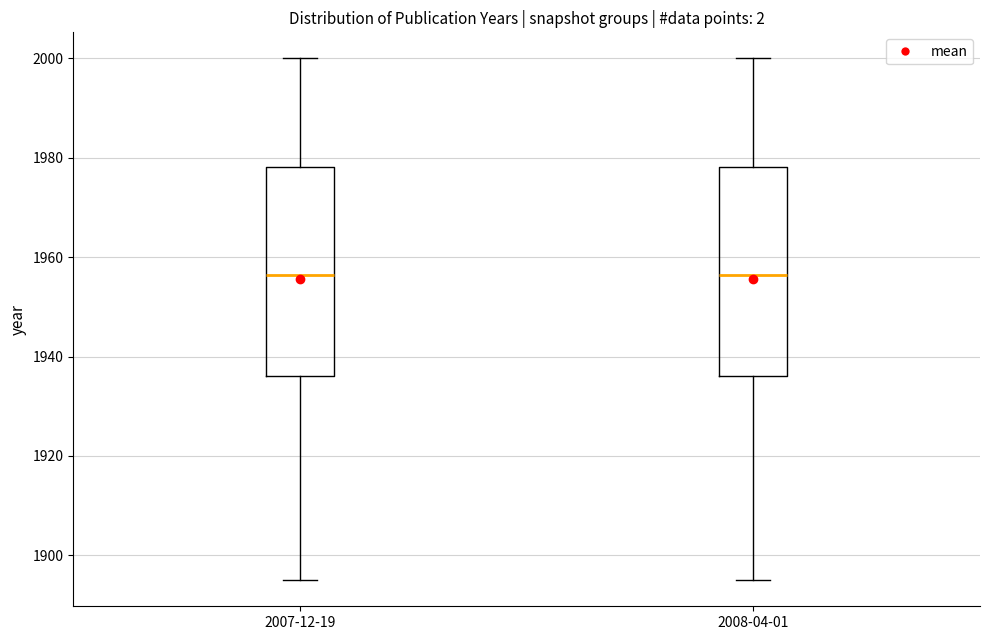

Reading left to right, transcribe this box plot: for each box, give where its median line is, the range the box spans, and where its two whiskers end, as read against the y-axis. The values are not printed on the chart, so give them approximately, as read against the axis.

2007-12-19: median 1956, box 1936 to 1978, whiskers 1896 to 2000
2008-04-01: median 1956, box 1936 to 1978, whiskers 1896 to 2000